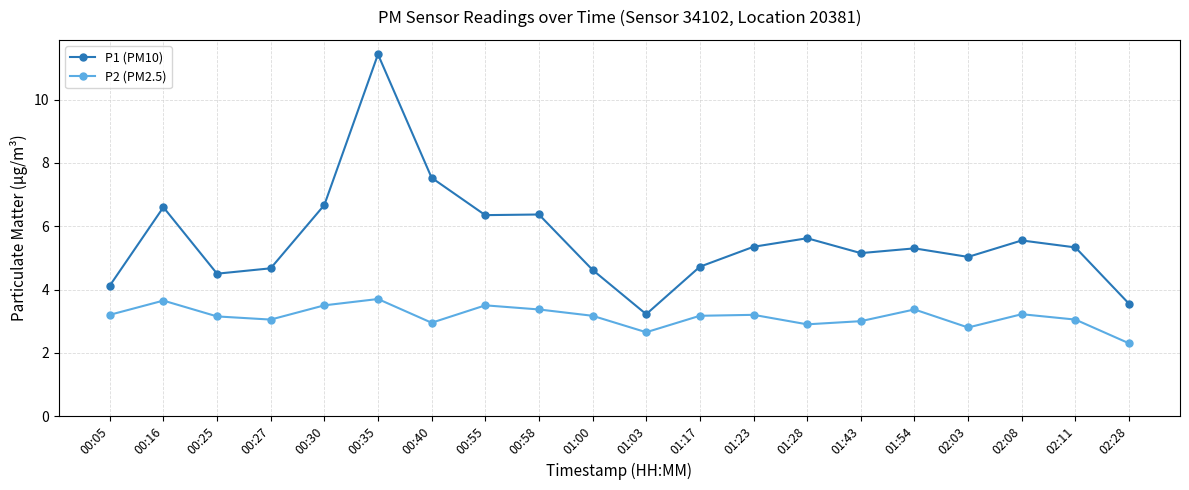

What is the spread (max minus min) of values at 00:27?

1.6